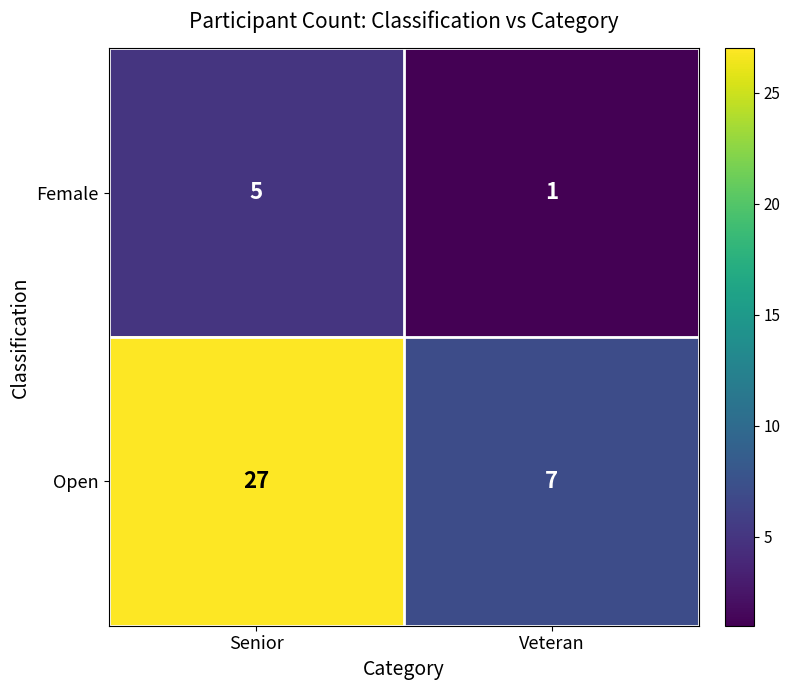

Reading left to right, list all the values displayed in this chart.

Female: Senior=5	Veteran=1
Open: Senior=27	Veteran=7